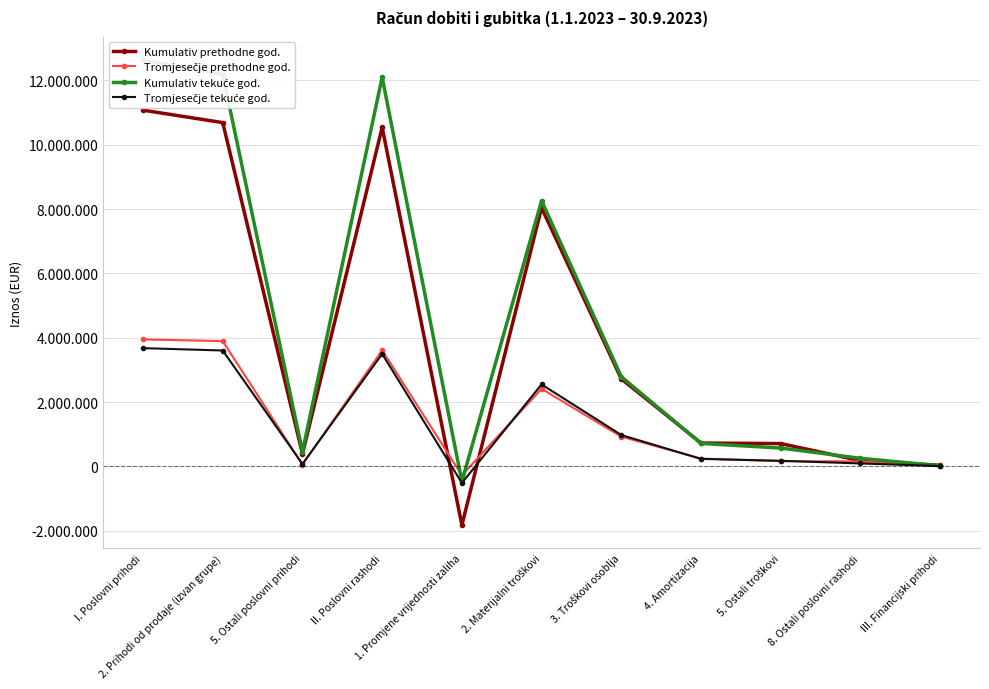

What is the sum of the Kumulativ prethodne god. values at 5. Ostali troškovi and 4. Amortizacija?

1432049